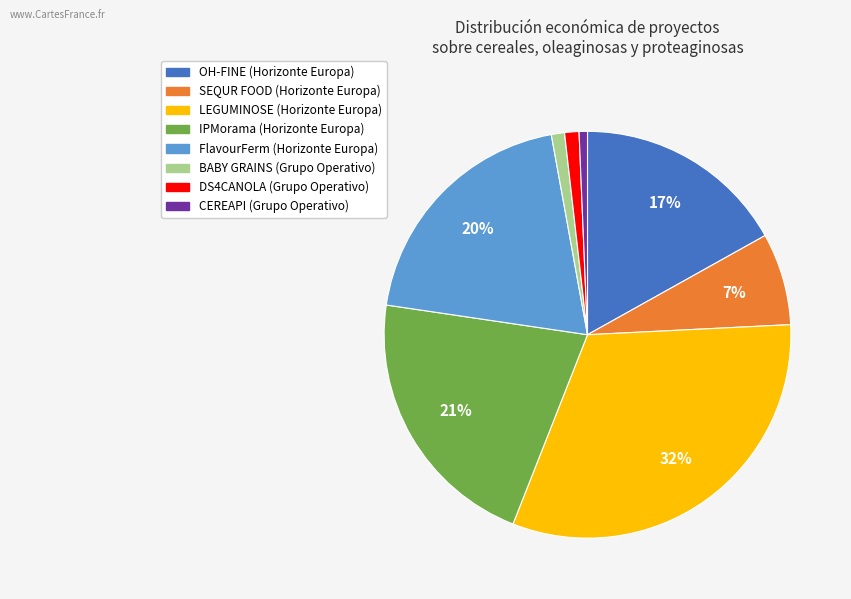

Is it true that BABY GRAINS is 1% of the pie?

True